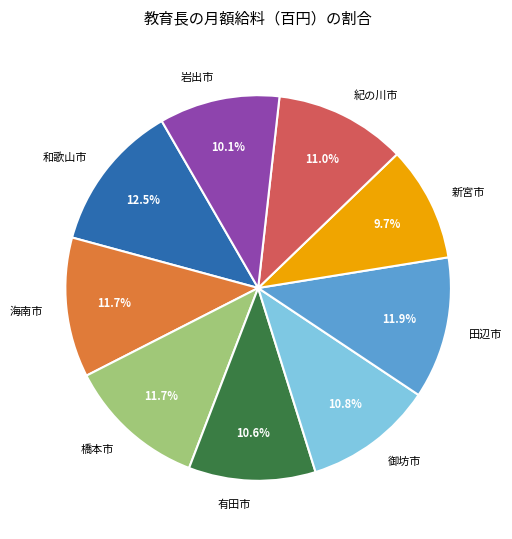

How many slices are in this pie chart?

9